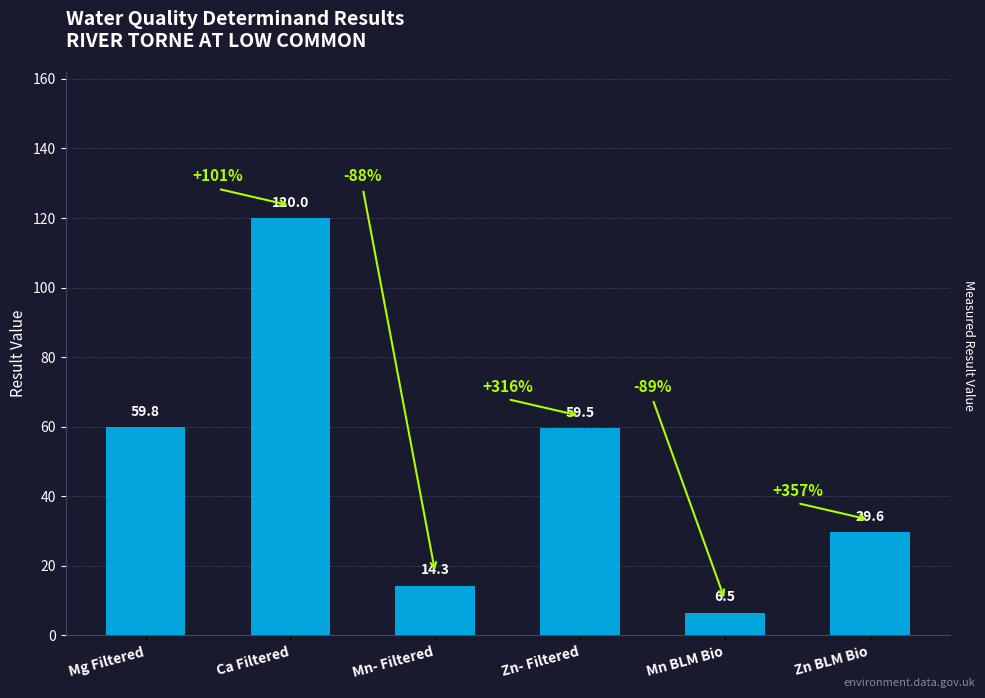

What is the label of the 1st bar from the left?

Mg Filtered